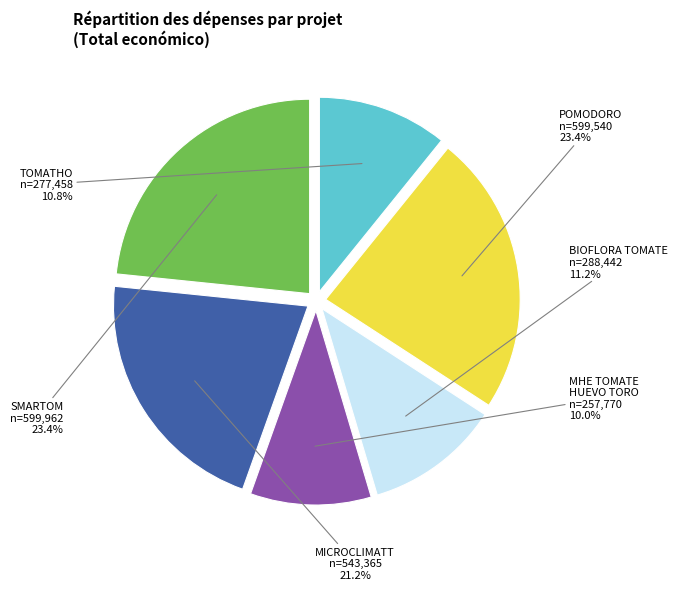

Is there any slice that represents more than half of the pie?

No